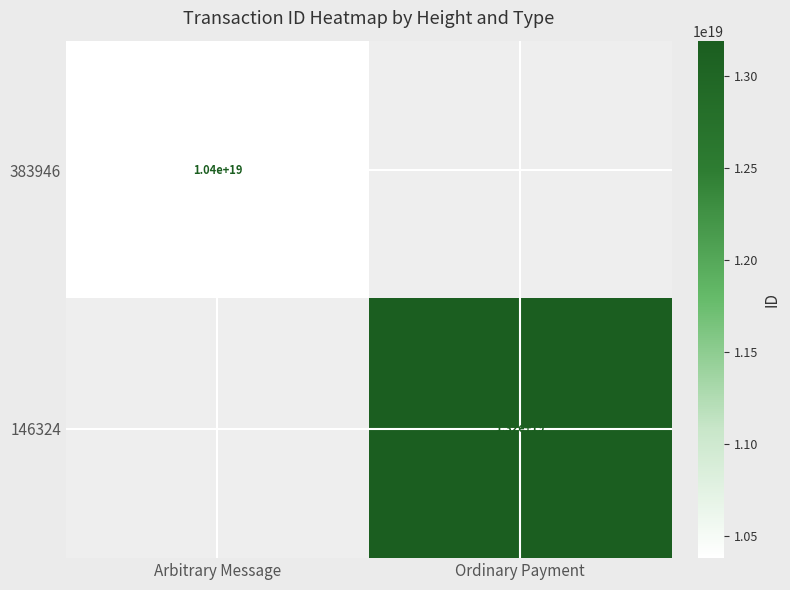

Is it true that 146324 equals 21879941694170423296 at Ordinary Payment?

False